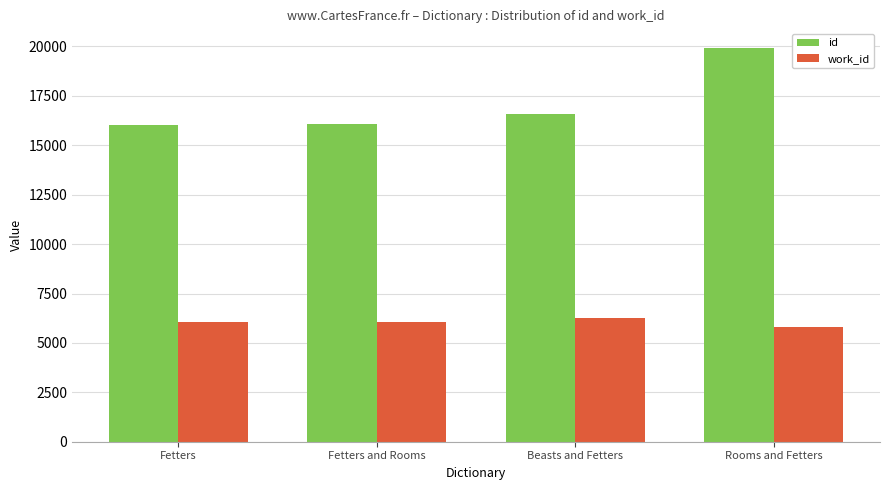

True or false: work_id has a value of 8746 at Beasts and Fetters.

False